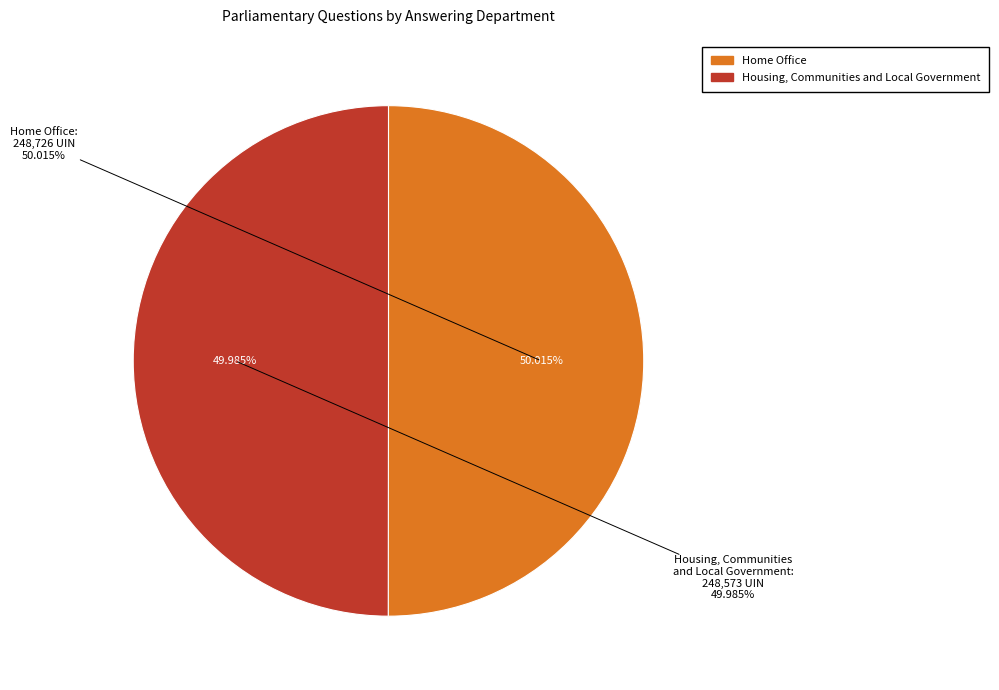

Count the number of slices in the pie.

2